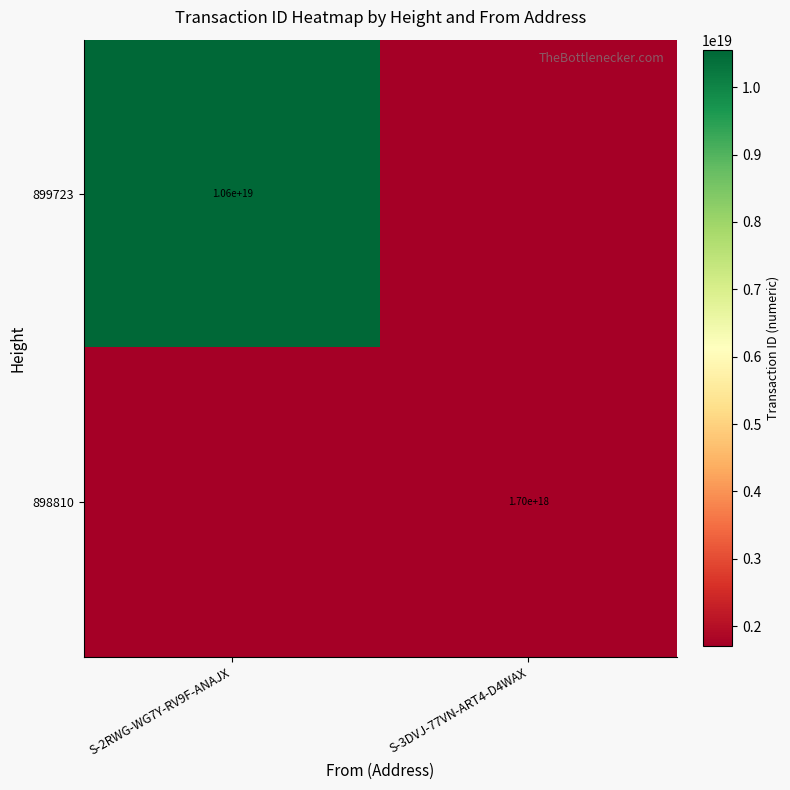

The 898810 series shows 1700000000000000000 at S-3DVJ-77VN-ART4-D4WAX. True or false?

True